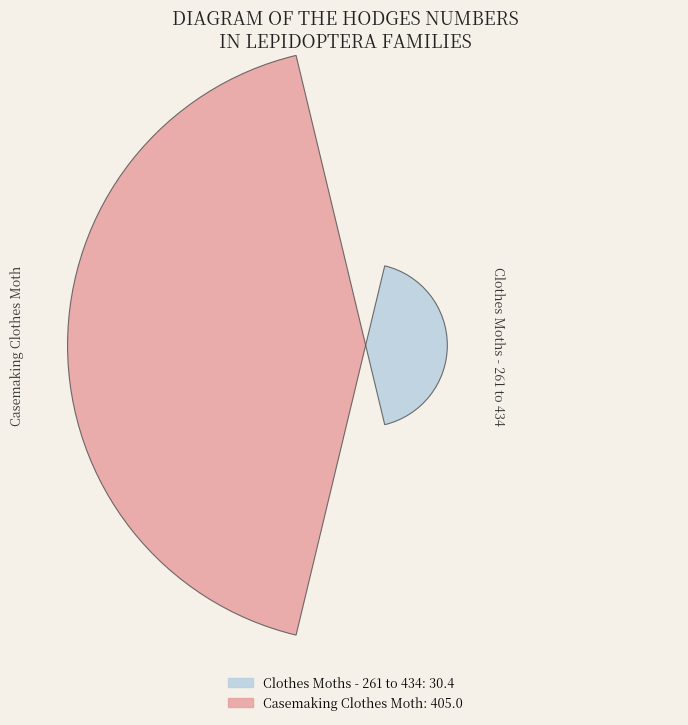

Is Clothes Moths - 261 to 434 the majority of the pie?

No